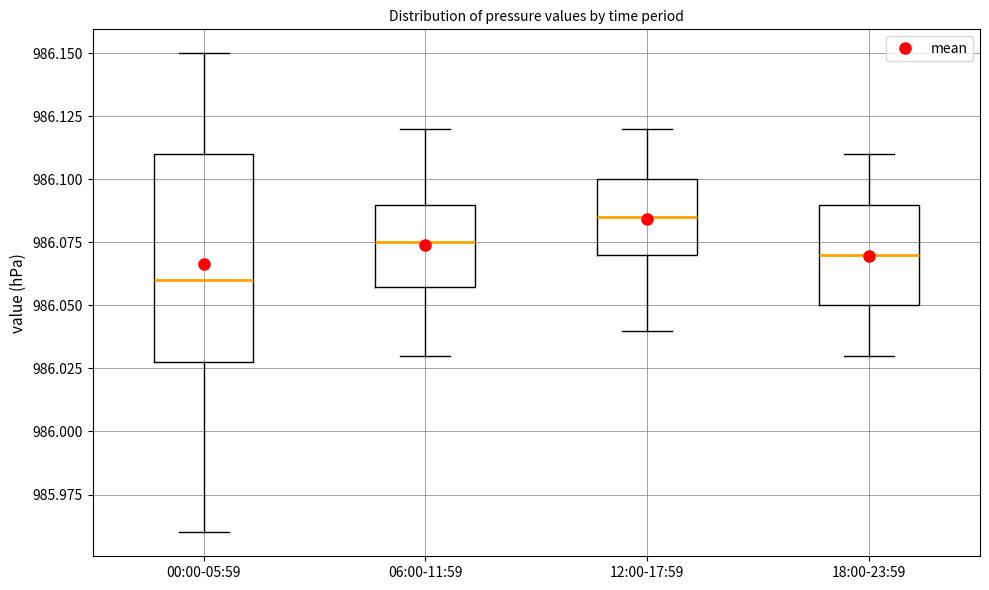

Where is the lower edge of the box for 18:00-23:59 on the y-axis? The values are not printed on the chart, so give them approximately, as read against the axis.

986.050